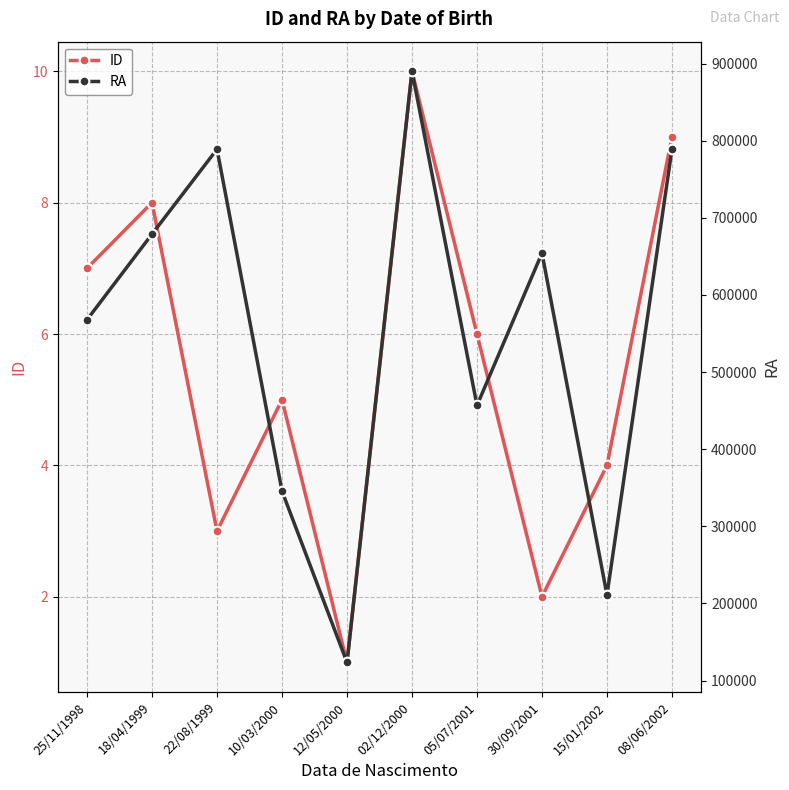

True or false: ID and RA cross at least once.

False